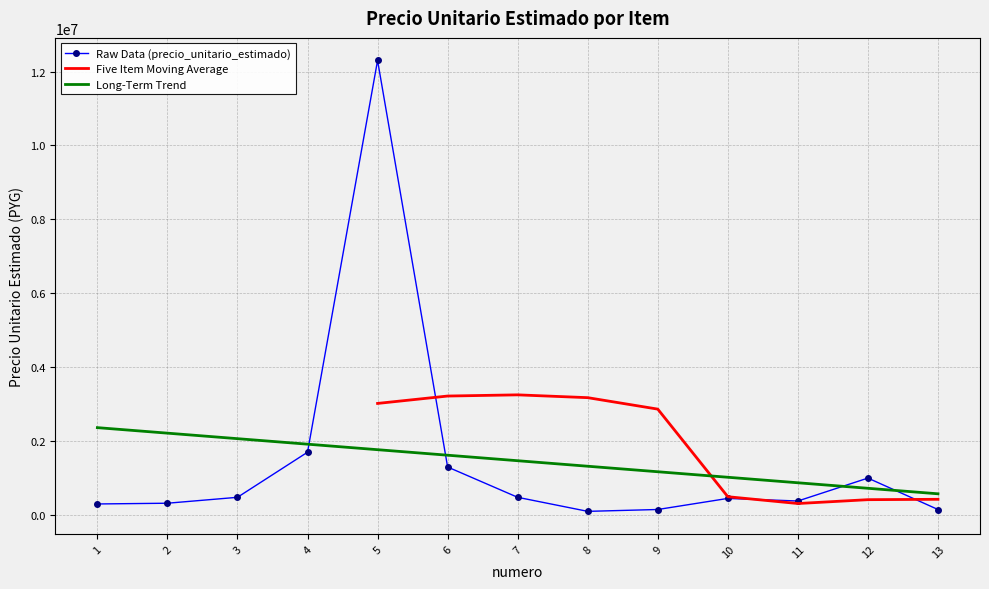

What is the maximum value shown in the chart?

12300000